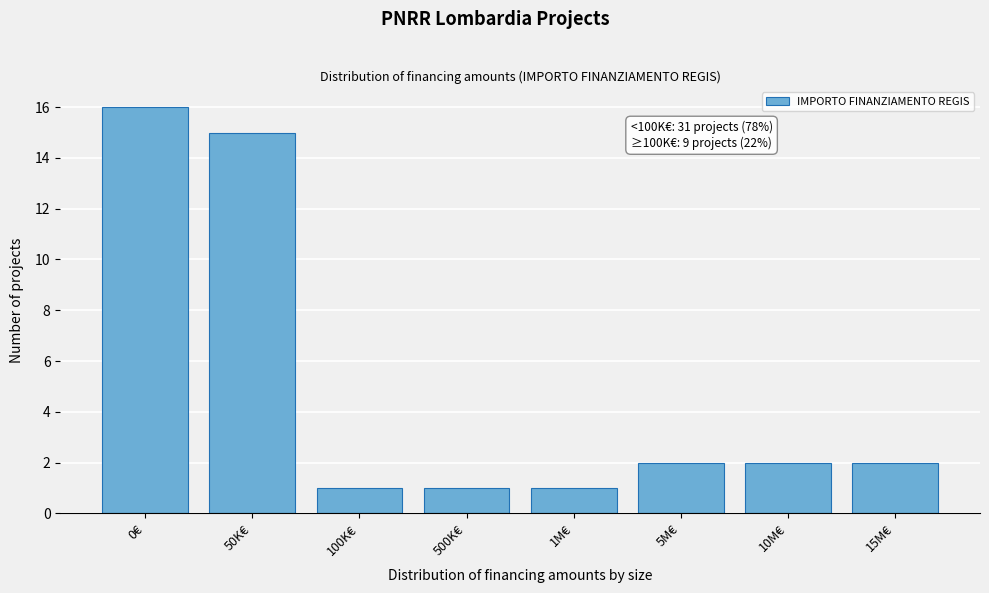

Reading left to right, extract all data points from this chart.

0€=16	50K€=15	100K€=1	500K€=1	1M€=1	5M€=2	10M€=2	15M€=2